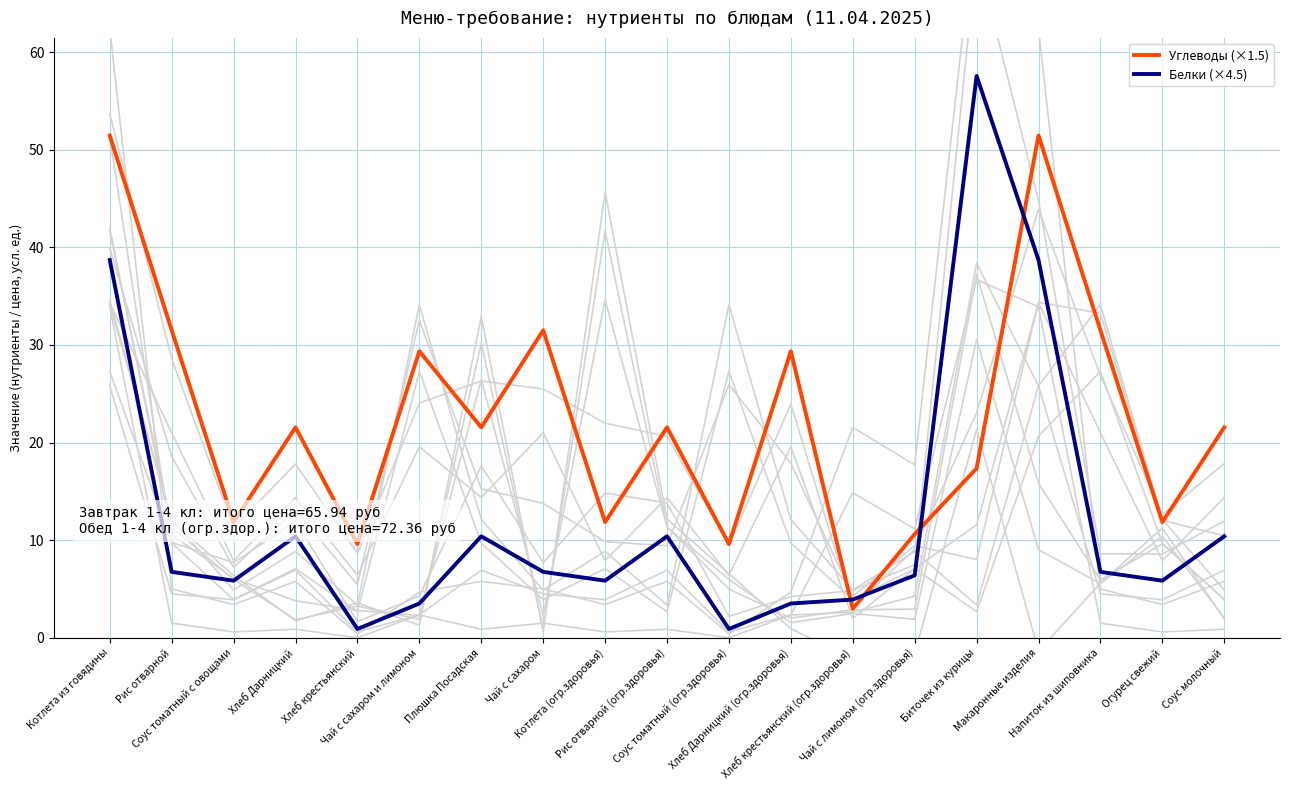

Where does the Углеводы (×1.5) series first go above 21?

Котлета из говядины